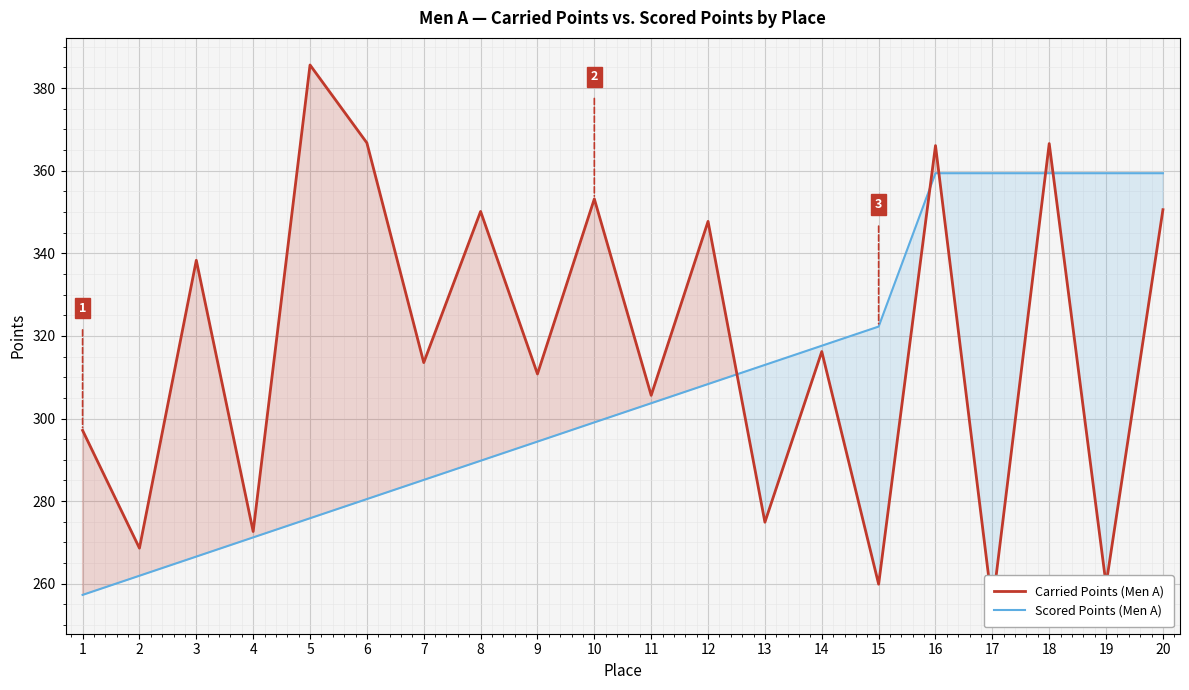

What is the sum of all Scored Points (Men A) values?

6143.6